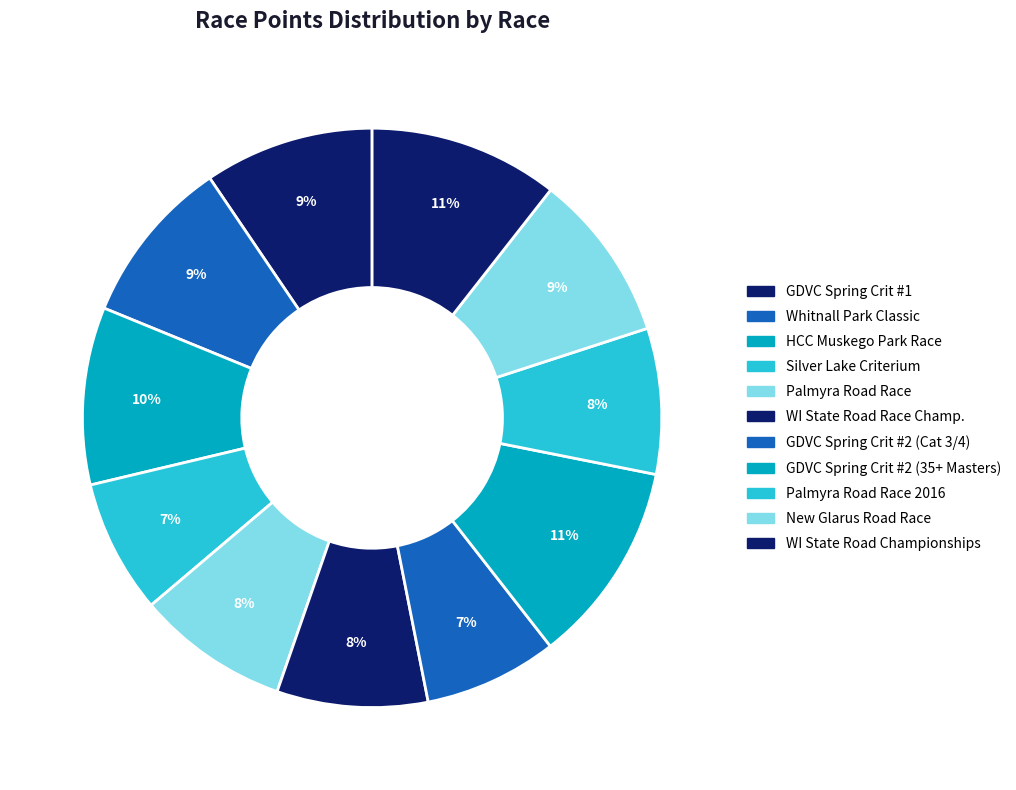

How many segments does this pie chart have?

11